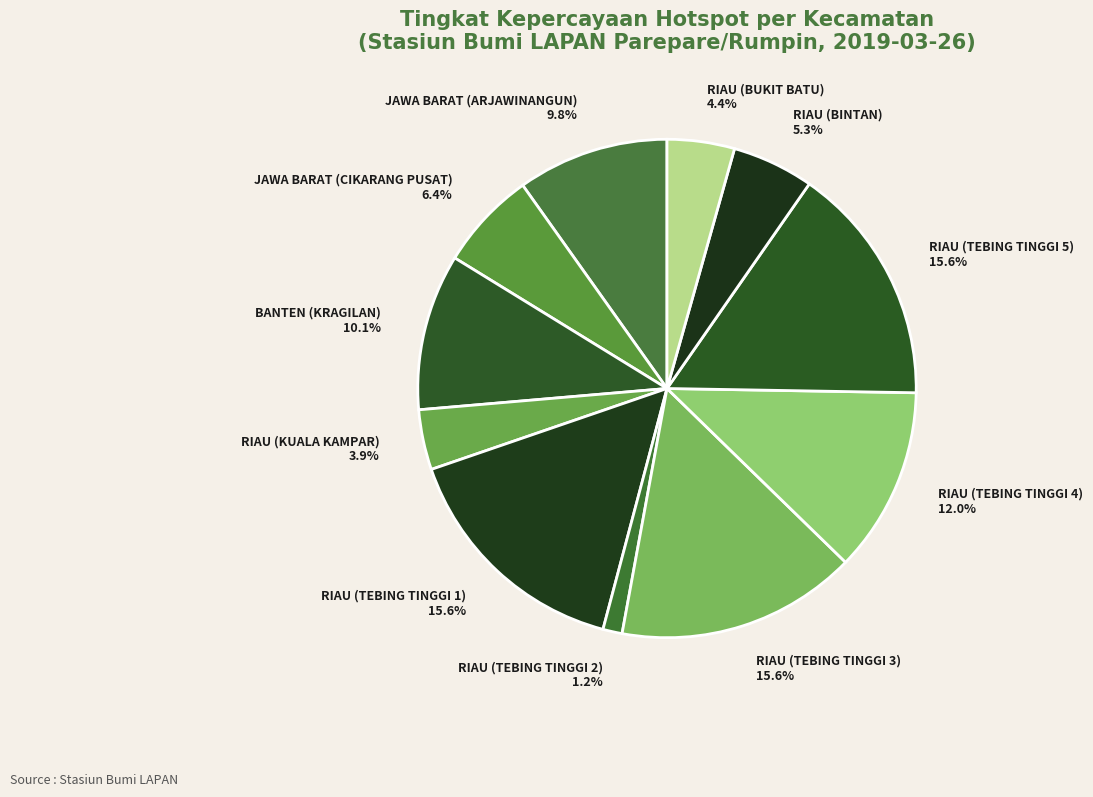

Is there a majority slice in this chart?

No